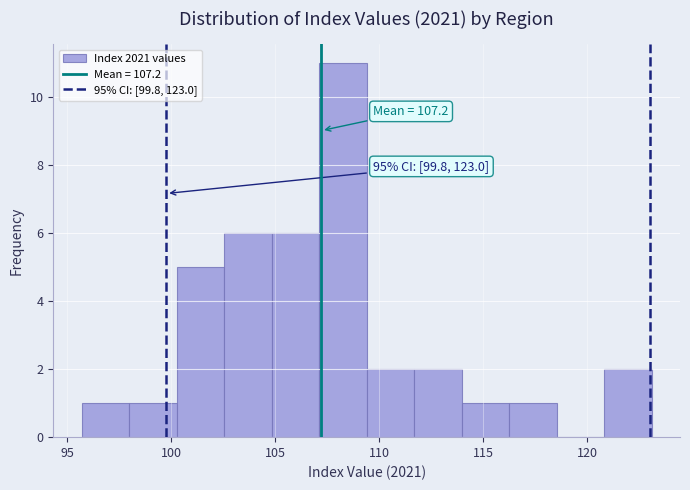

Over which range of the x-axis is the bar tallest?

107.0 to 109.5